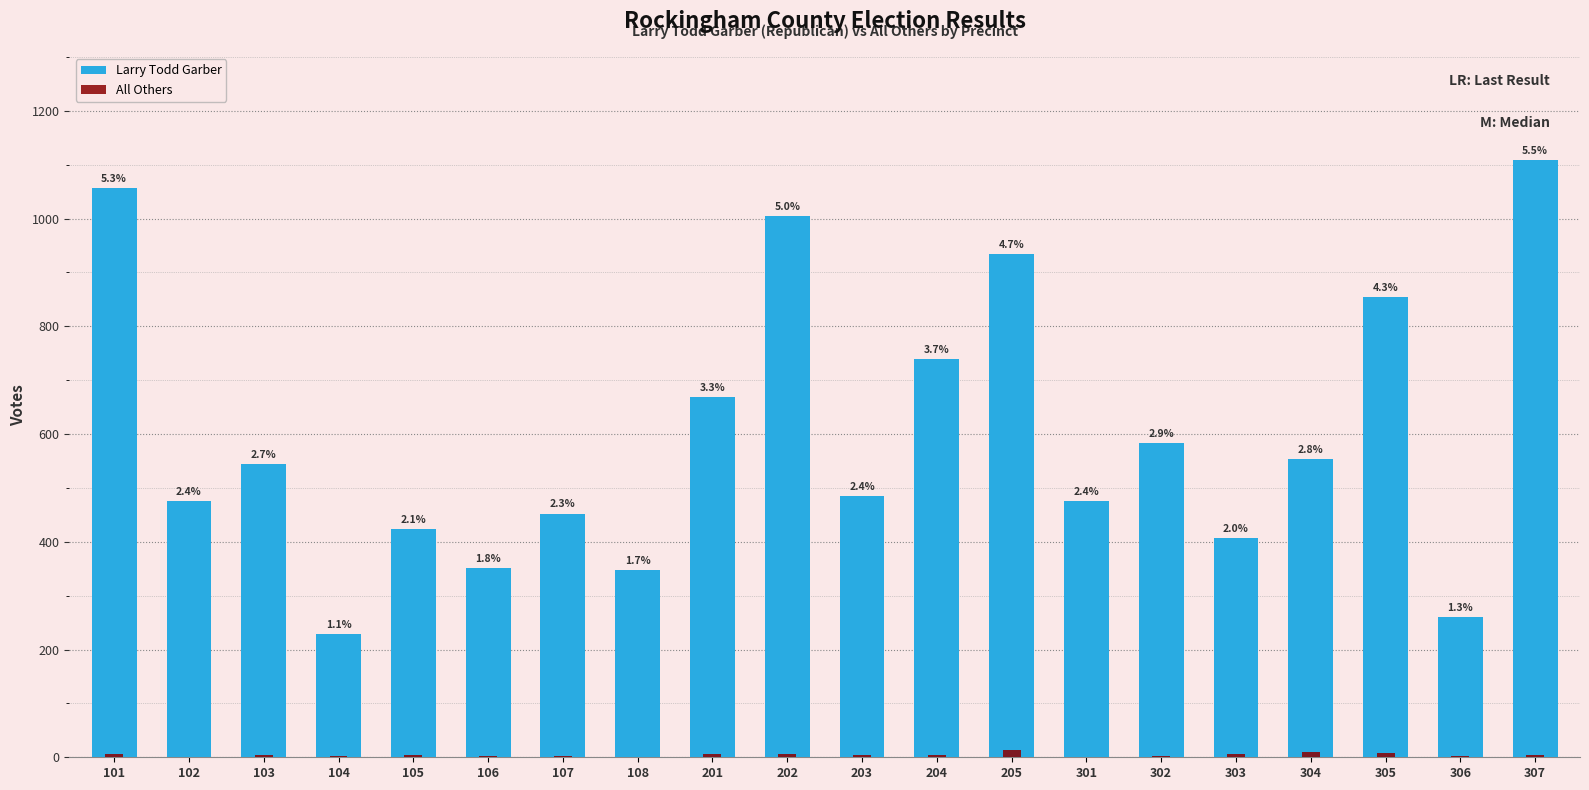

What is the difference between the highest and lowest values at 101?

1049